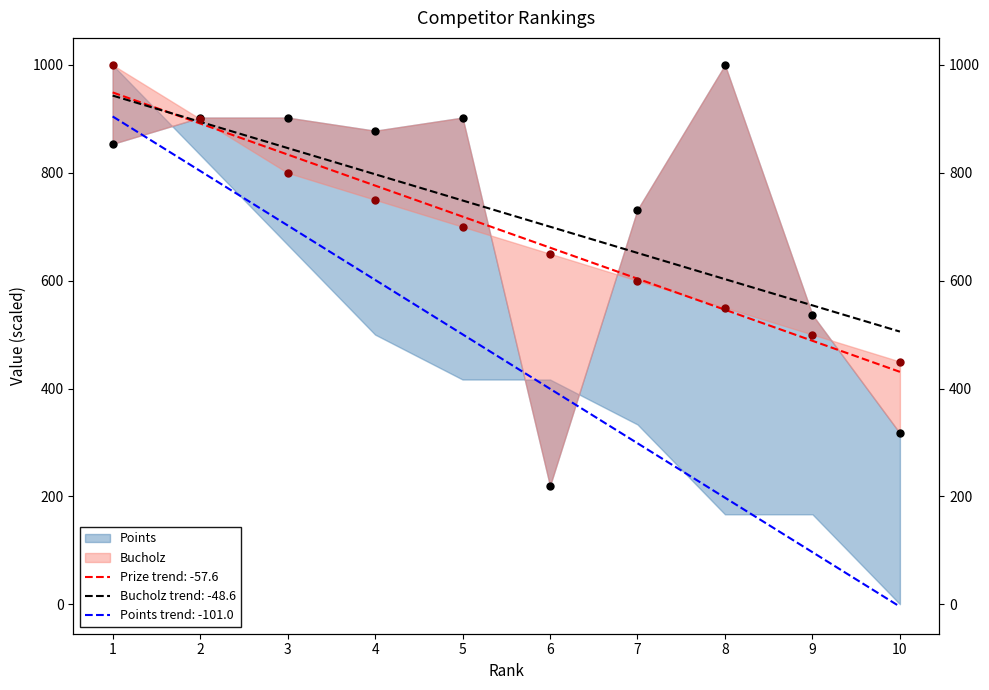

At how many categories does at least one series exceed 349?

10